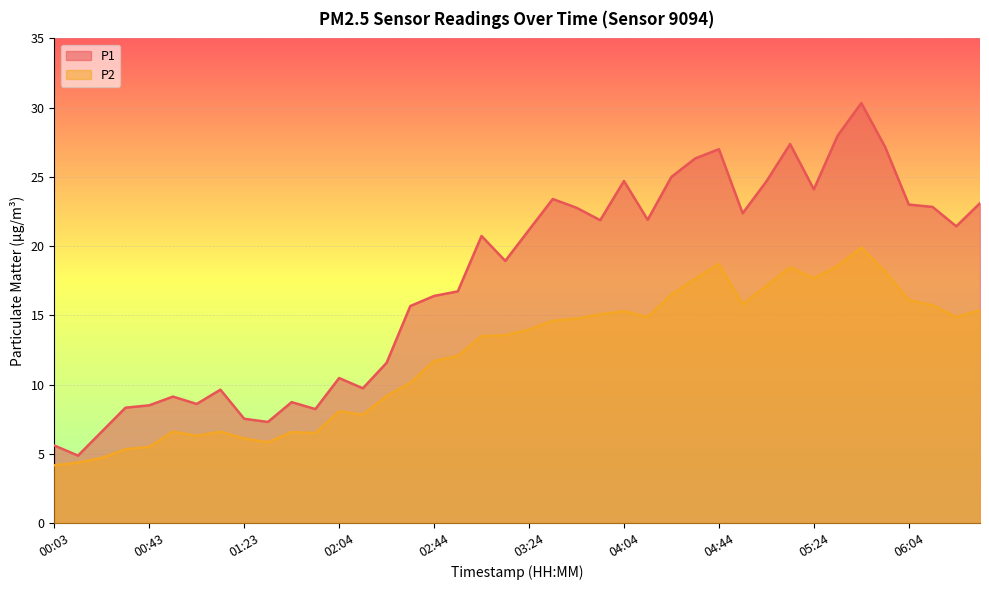

Reading left to right, list all the values displayed in this chart.

P1: 5.6	4.9	6.6	8.3	8.5	9.1	8.6	9.6	7.5	7.3	8.7	8.2	10.5	9.7	11.6	15.7	16.4	16.7	20.7	18.9	21.2	23.4	22.8	21.9	24.7	21.9	25.0	26.3	27.0	22.4	24.7	27.4	24.1	28.0	30.3	27.2	23.0	22.8	21.4	23.1
P2: 4.2	4.4	4.7	5.3	5.5	6.6	6.3	6.6	6.1	5.8	6.6	6.5	8.1	7.8	9.2	10.1	11.7	12.1	13.5	13.6	14.0	14.6	14.8	15.1	15.3	14.9	16.5	17.6	18.7	15.8	17.1	18.5	17.7	18.6	19.9	18.2	16.1	15.7	14.9	15.4